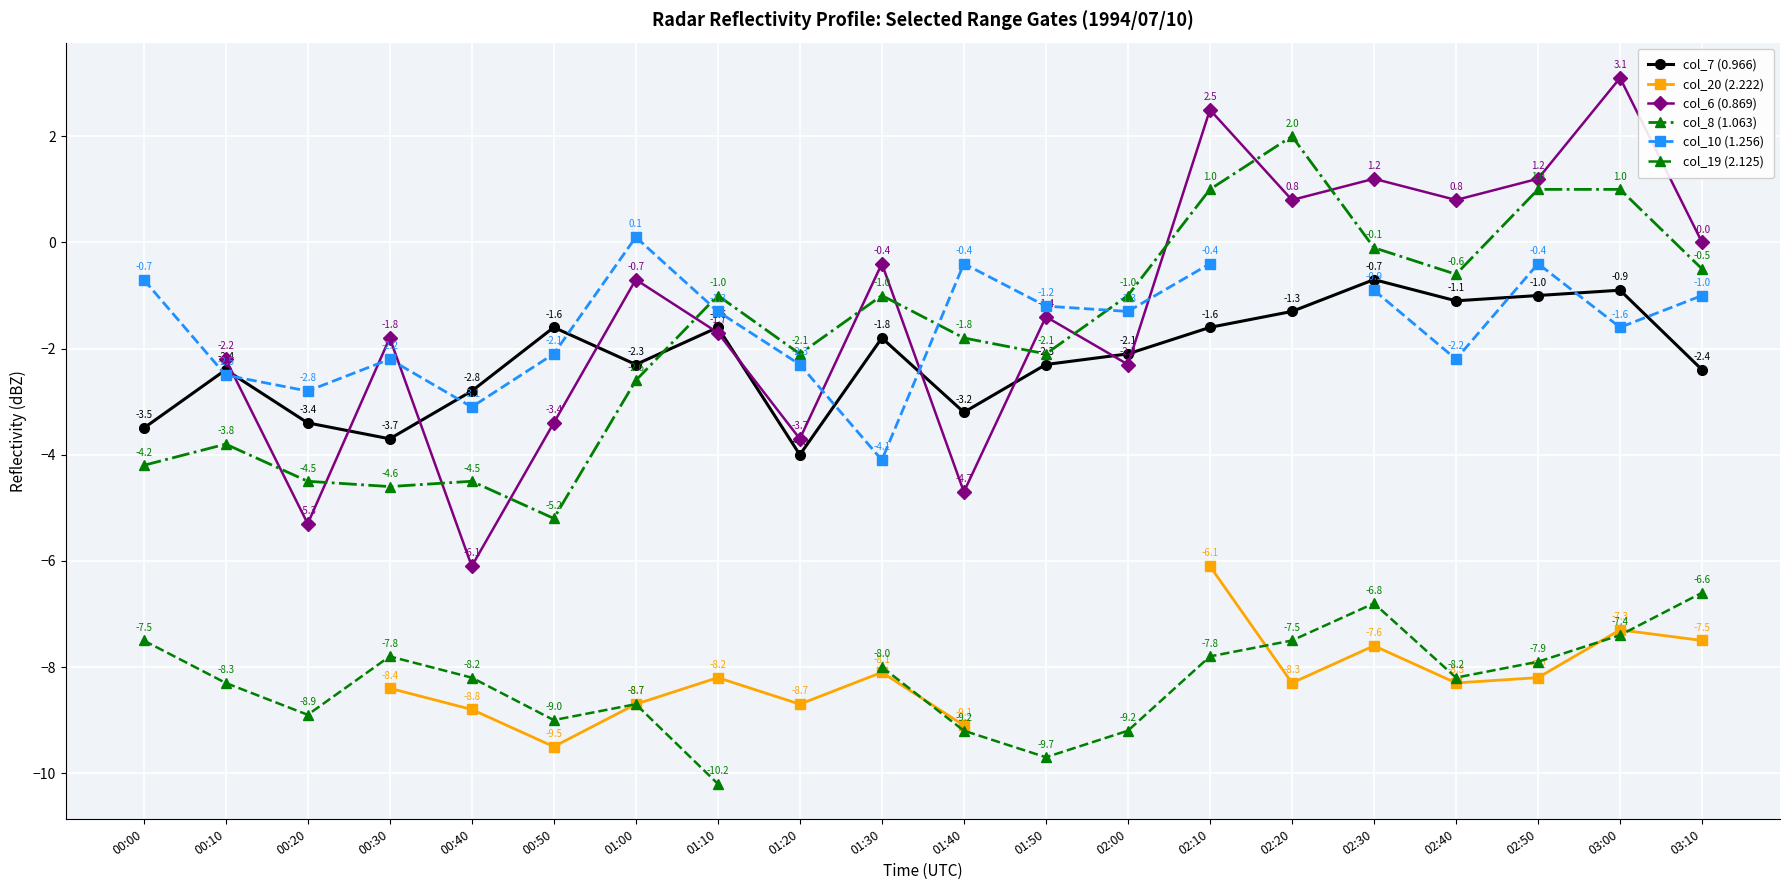

How many values in col_20 (2.222) are below zero?

15